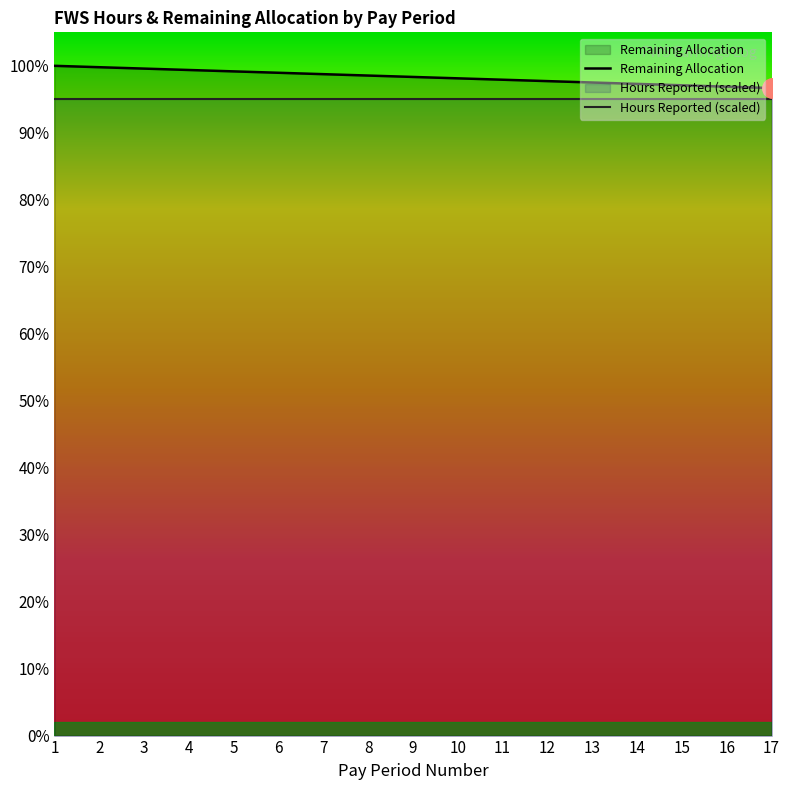

How many lines are shown in the chart?

2